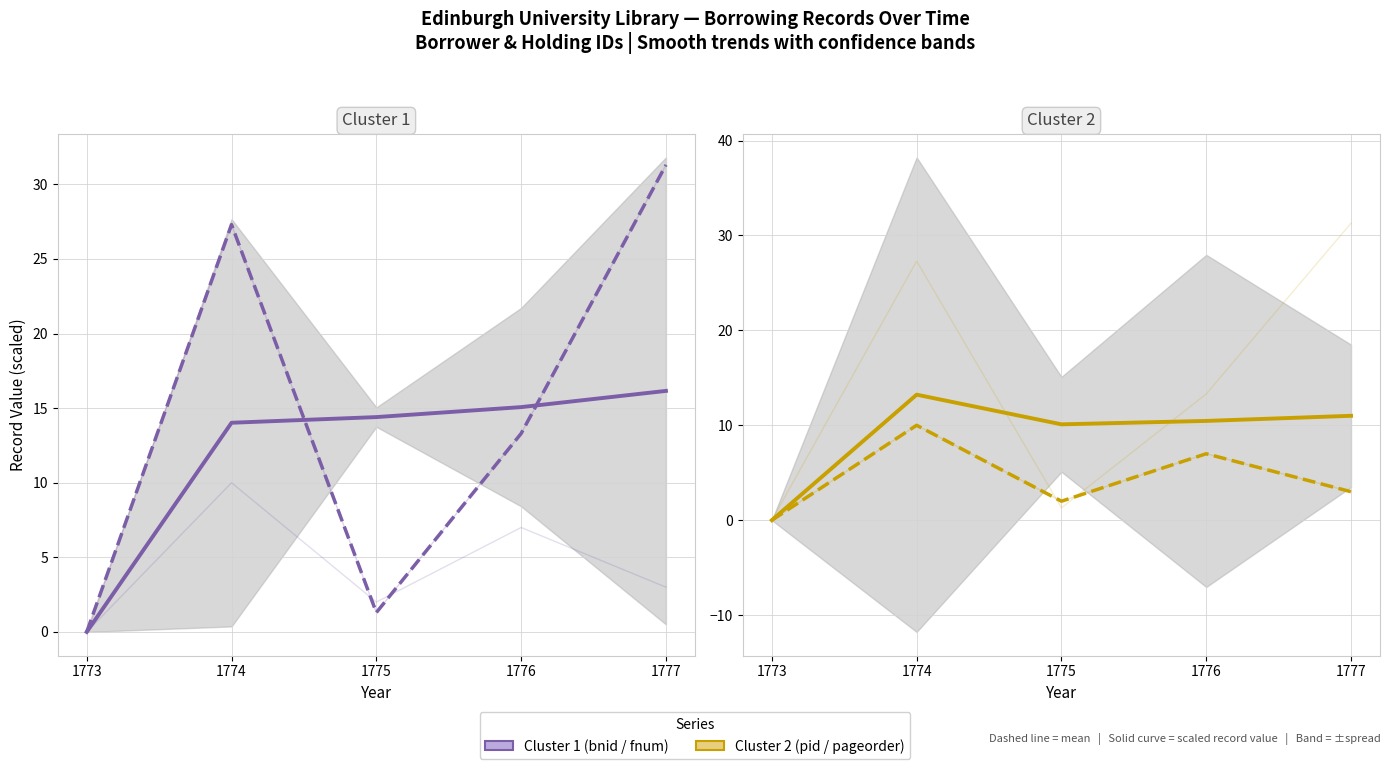

How many data points in fnum (scaled /10) are less than 13?

2